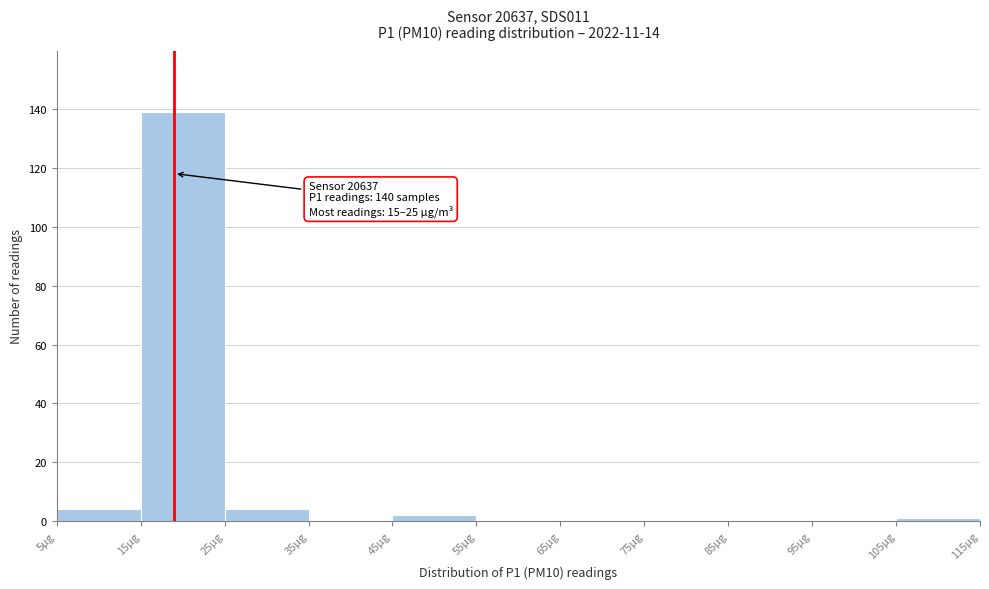

Over which range of the x-axis is the bar tallest?

15 to 25